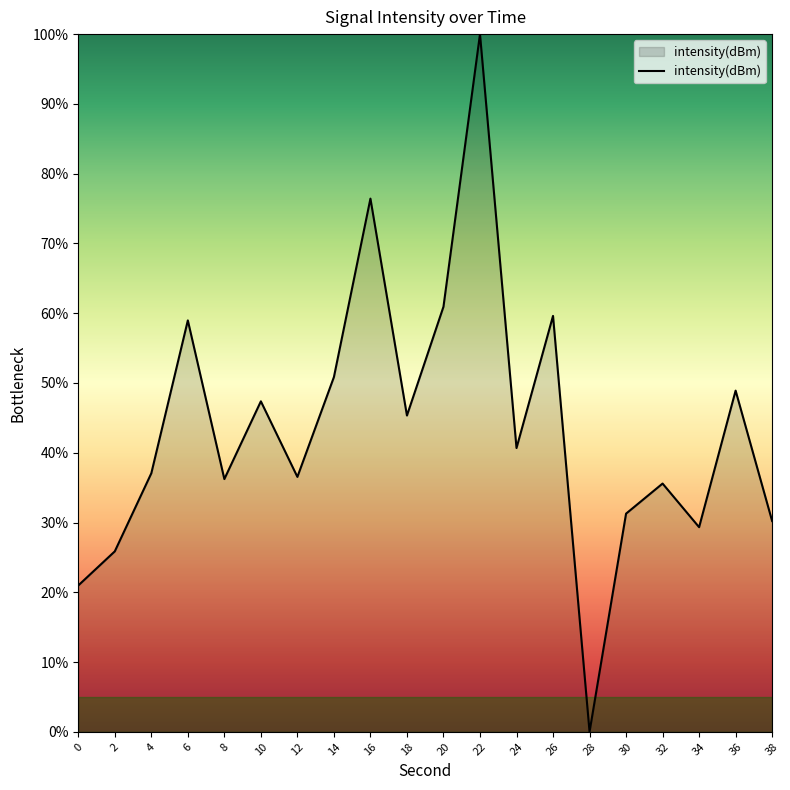

Is it true that the value at 34 is 29.3?

True